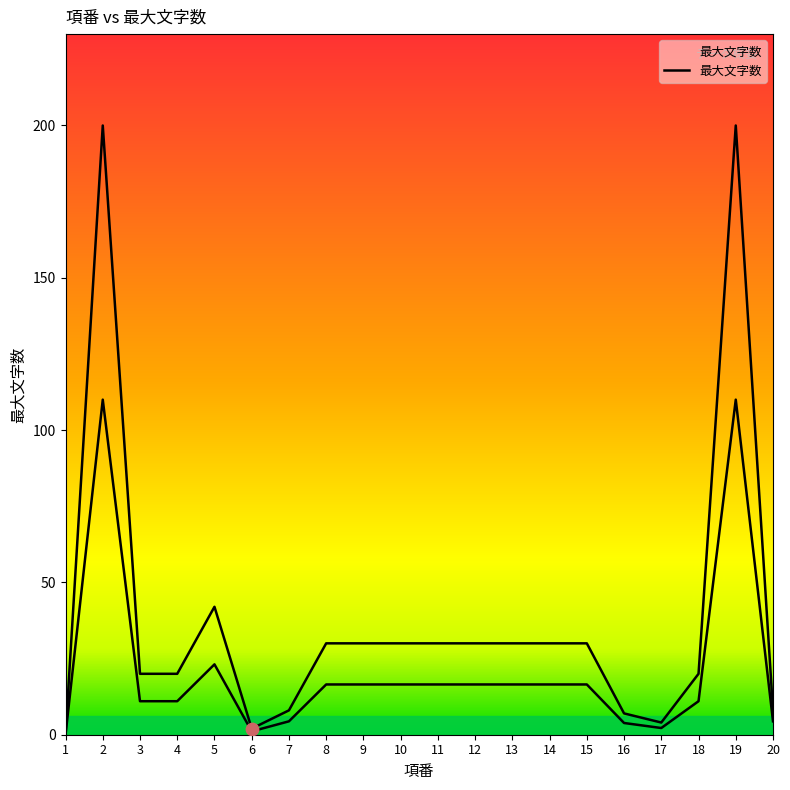

Approximately how many times larger is the value at 15 compared to 4?

1.5